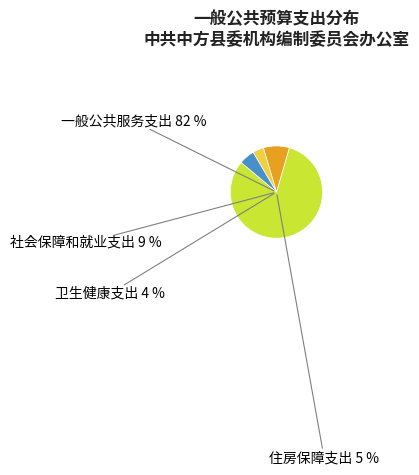

What portion of the pie excludes 住房保障支出?

94.6%